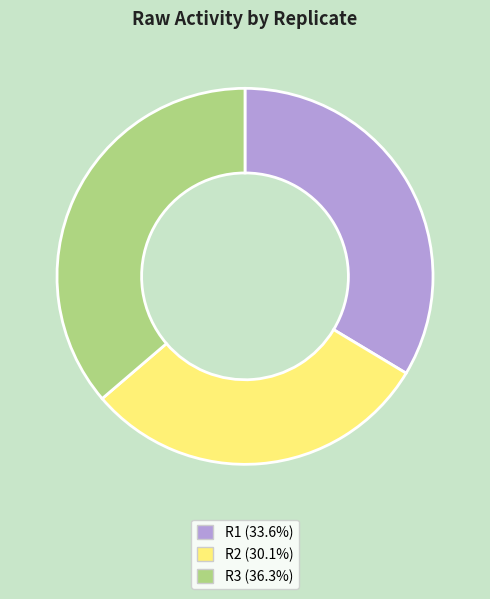

Is the sum of R2 and R1 greater than half?

Yes